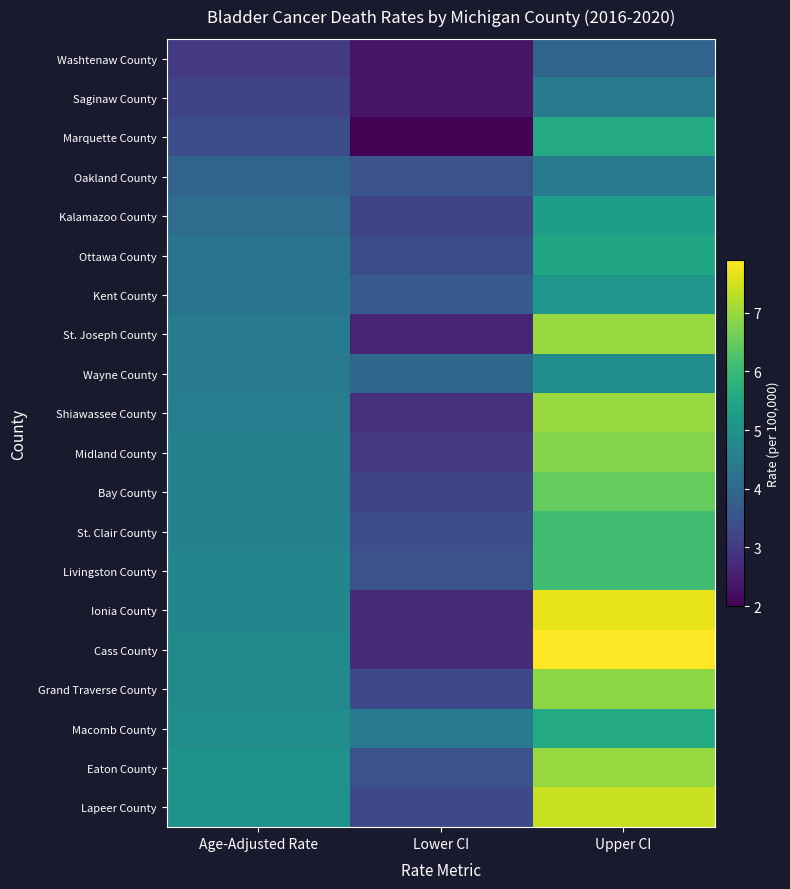

Rank the series at Upper CI from lowest to highest value.

Washtenaw County, Saginaw County, Oakland County, Wayne County, Kent County, Kalamazoo County, Ottawa County, Marquette County, Macomb County, St. Clair County, Livingston County, Bay County, Midland County, Grand Traverse County, St. Joseph County, Shiawassee County, Eaton County, Lapeer County, Ionia County, Cass County